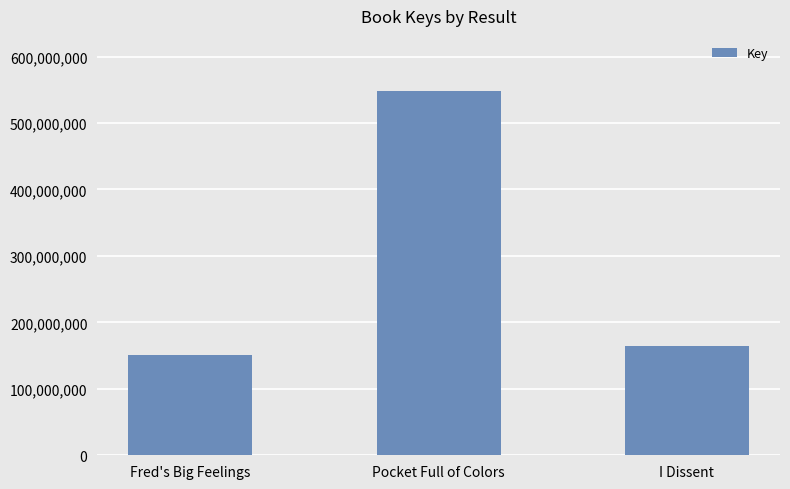

Are the bars grouped side by side (vs. stacked)?

No